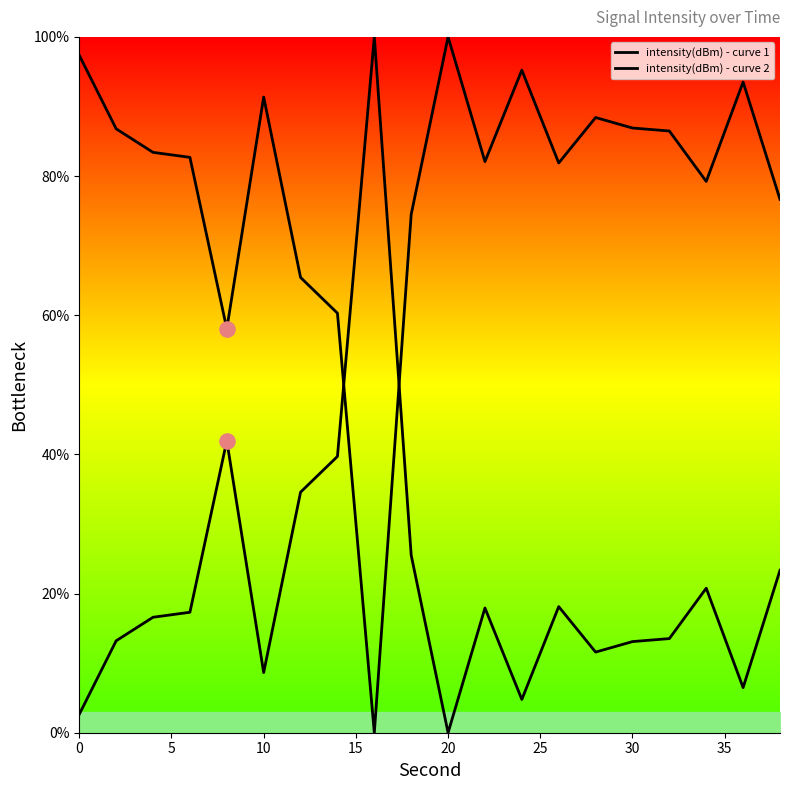

At how many categories does at least one series exceed 82?

13